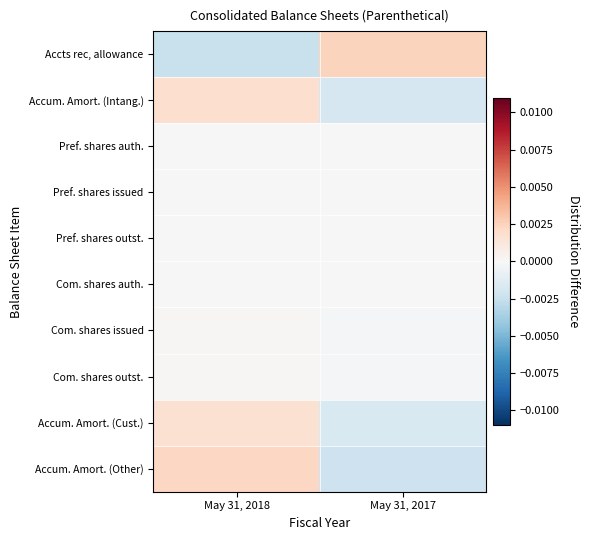

How many series are shown in this chart?

10